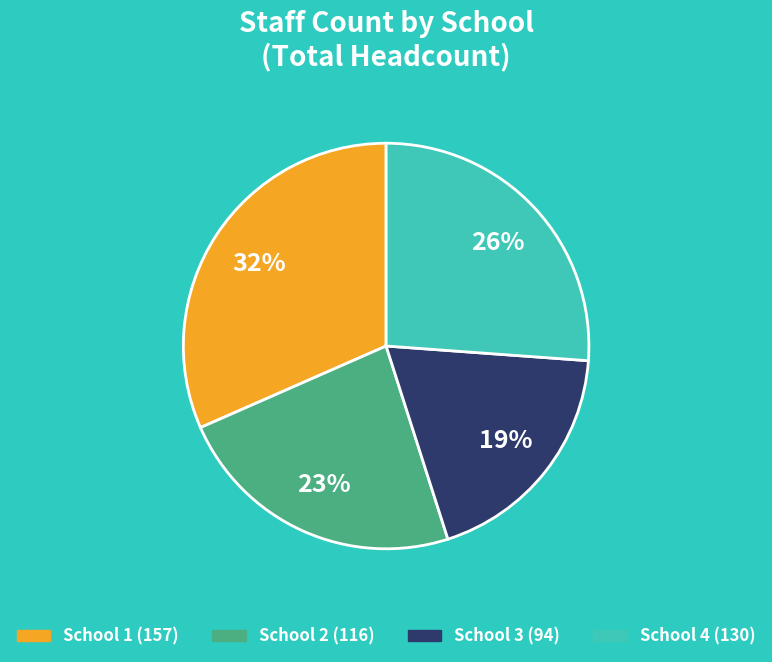

Is there a majority slice in this chart?

No